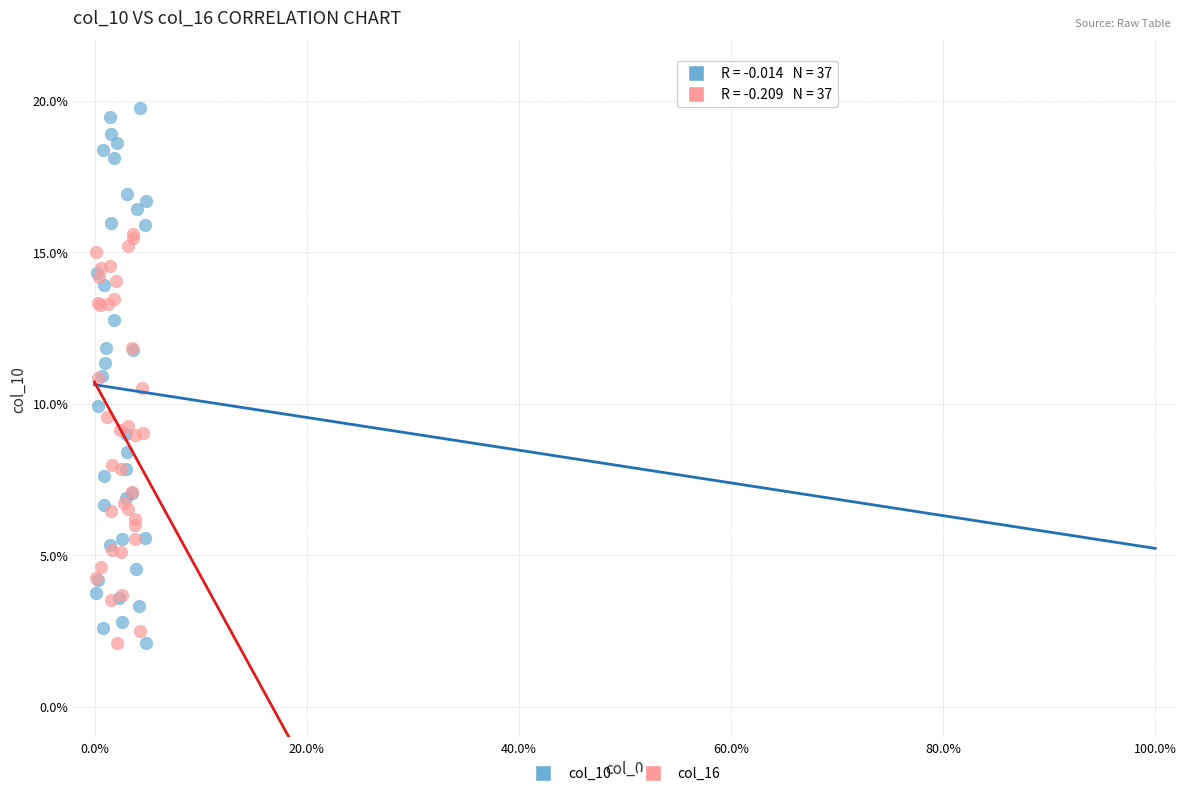

Which series has the widest spread of Y values?

col_10